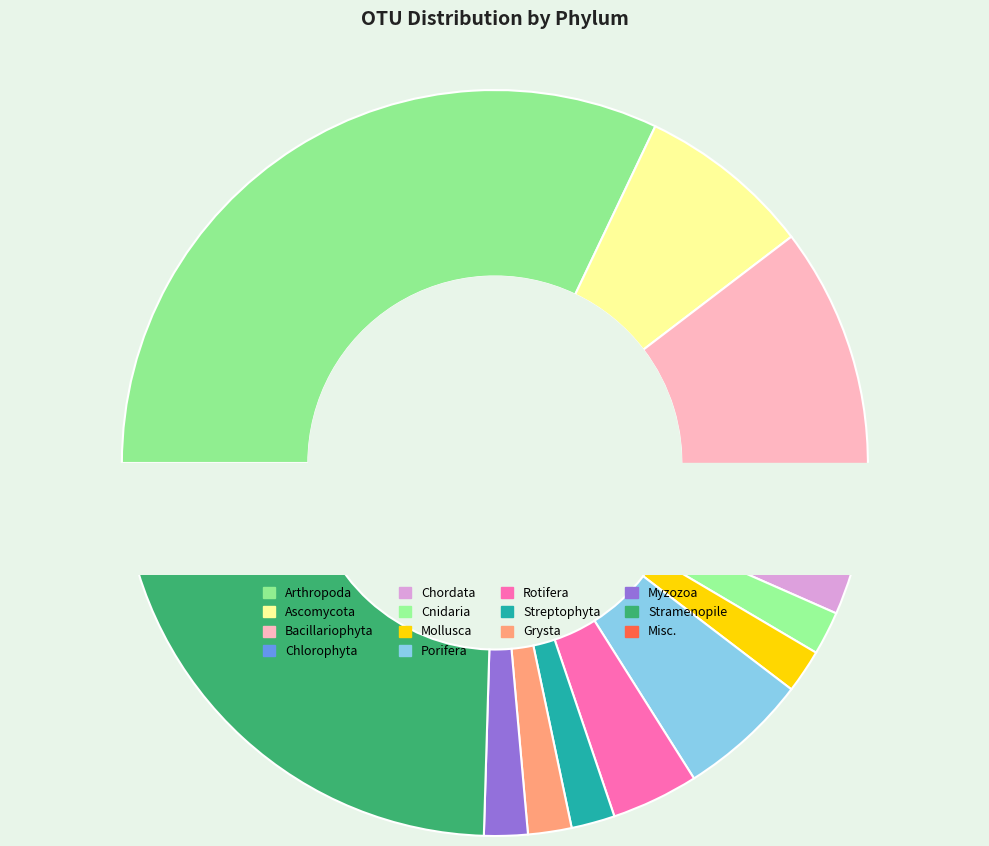

How many slices are in this pie chart?

14